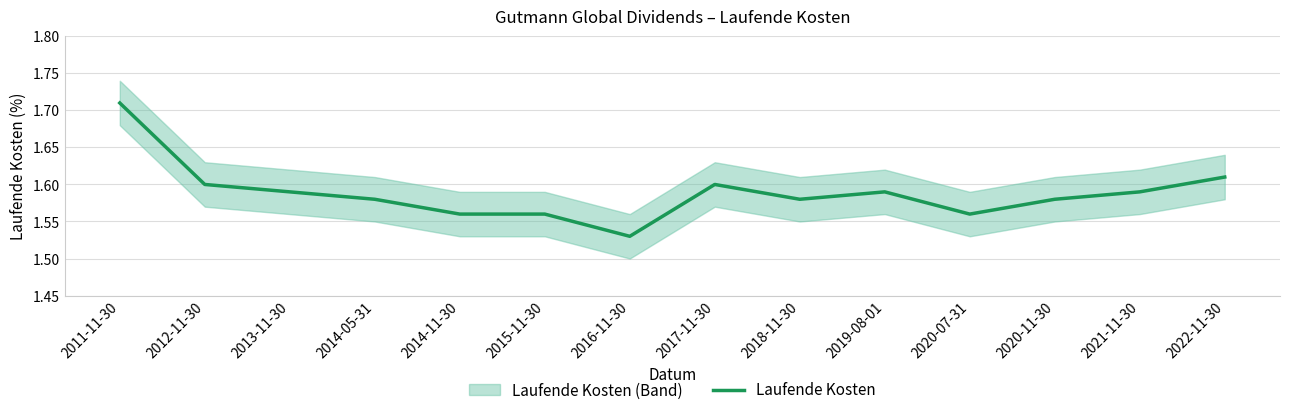

Count the number of categories in the chart.

14